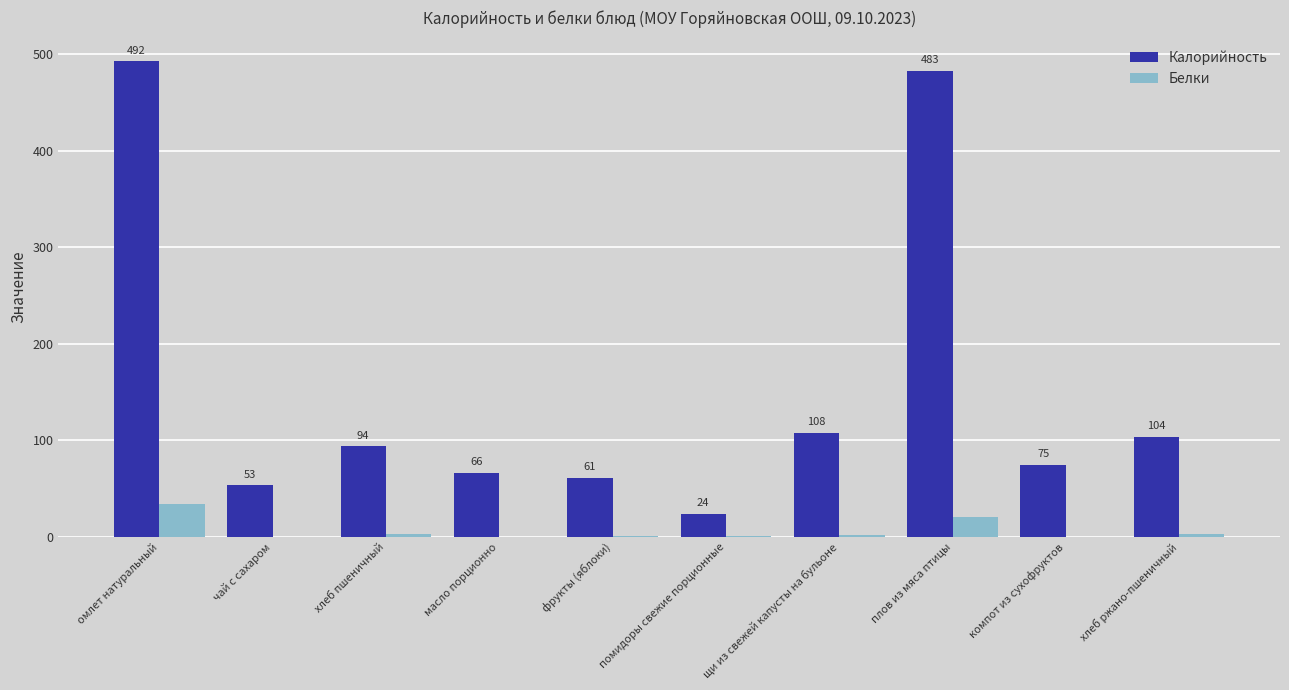

At which label does Калорийность first exceed 94?

омлет натуральный